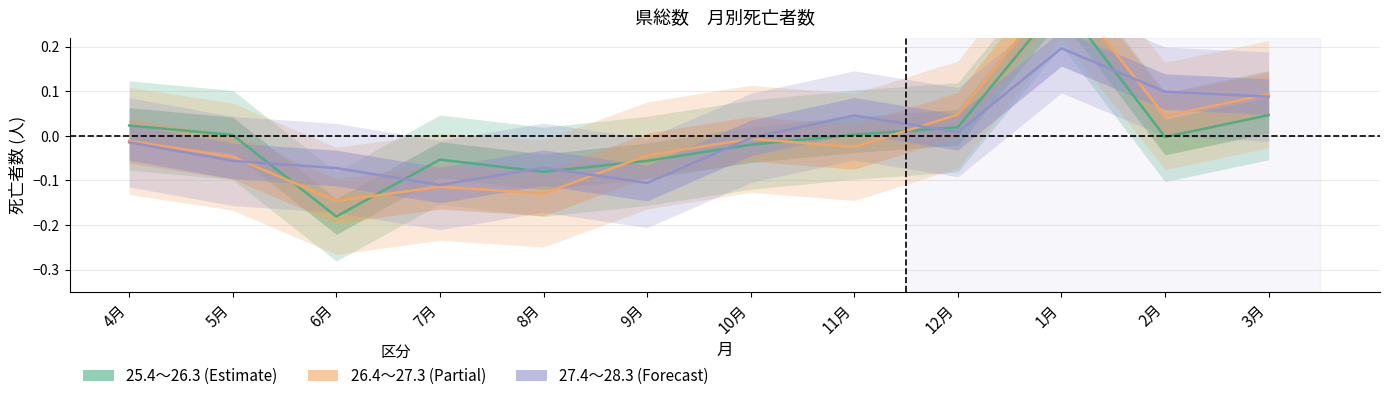

At which label is 25.4~26.3 closest to 0?

5月